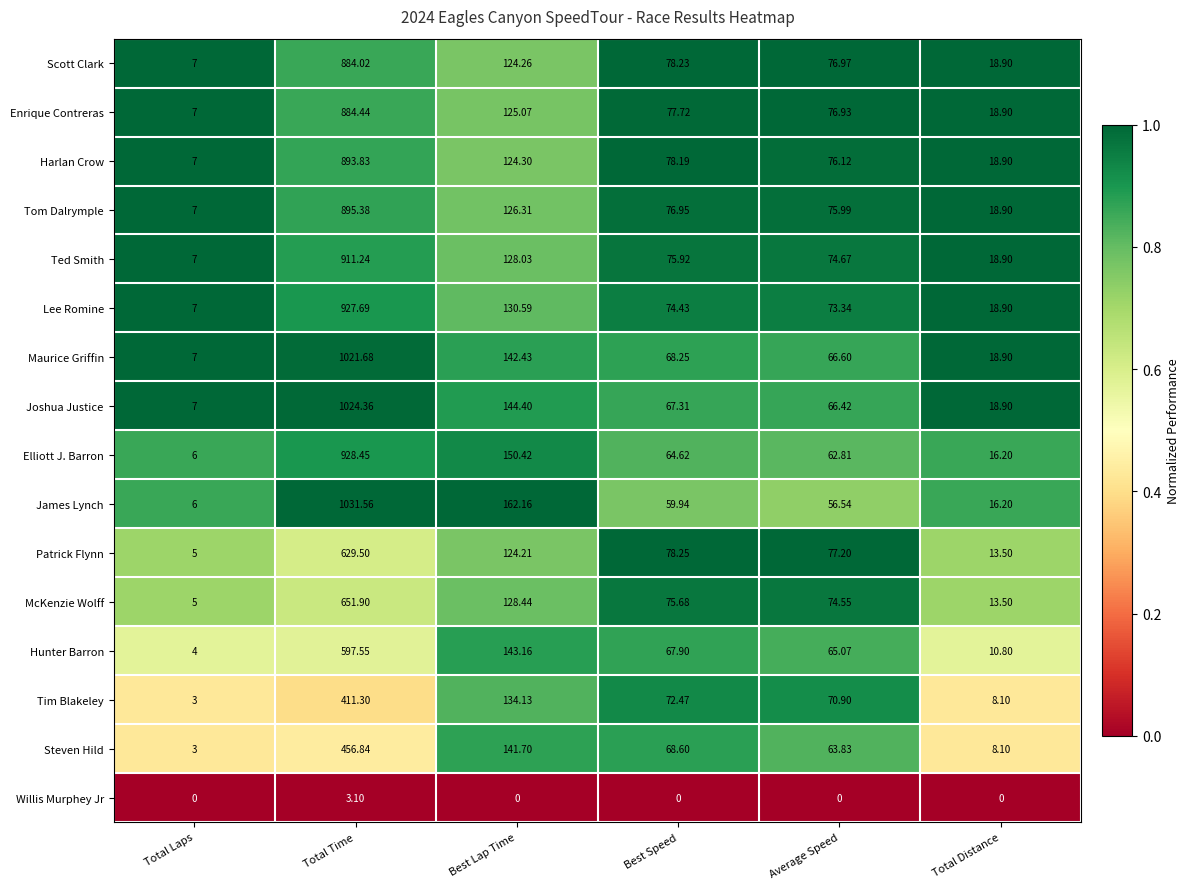

Which series has the largest range (max minus min)?

James Lynch